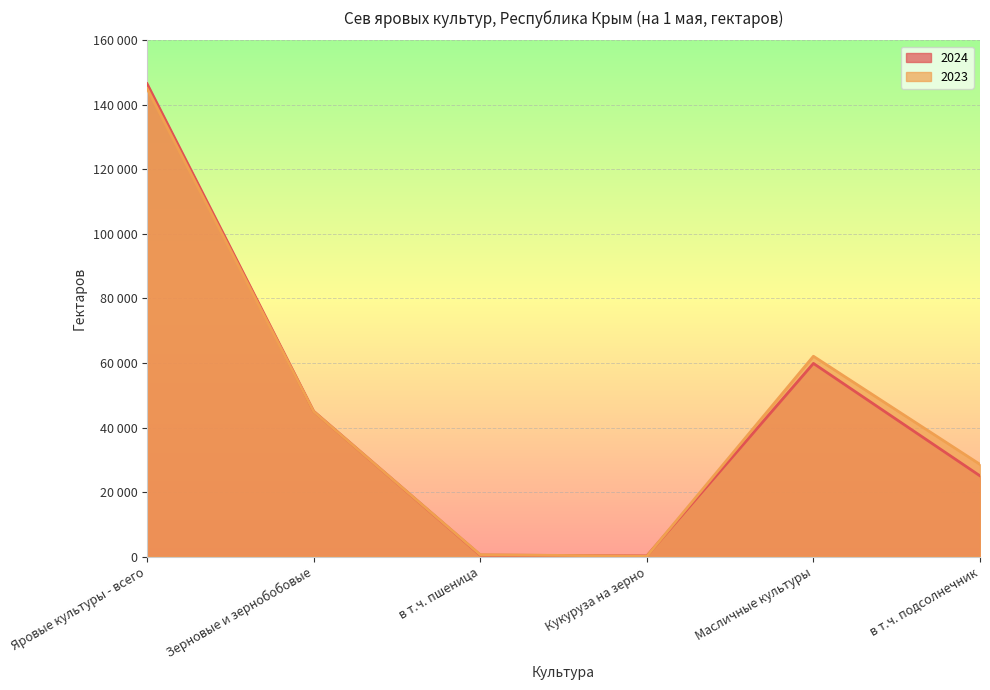

True or false: 2023 has a value of 575 at в т.ч. пшеница.

True